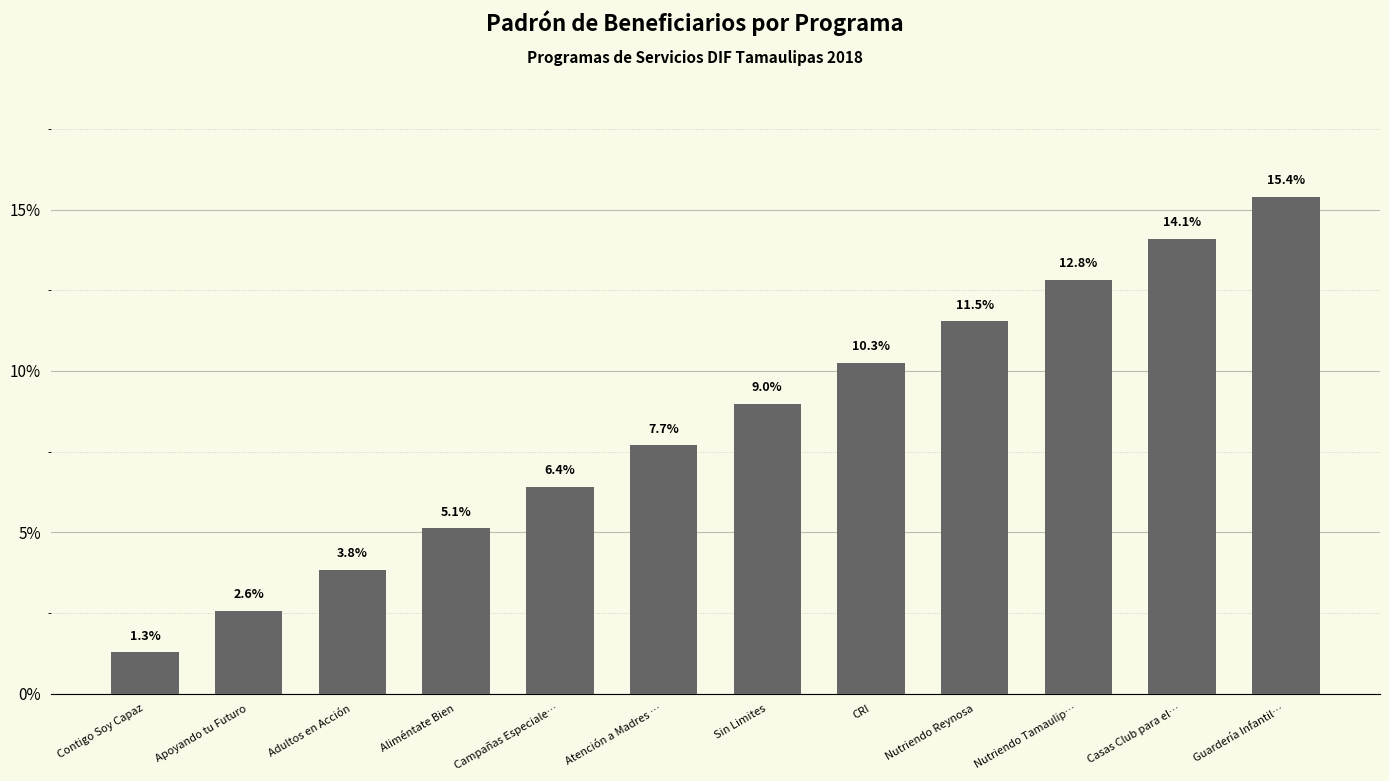

Count the number of data series in this chart.

1